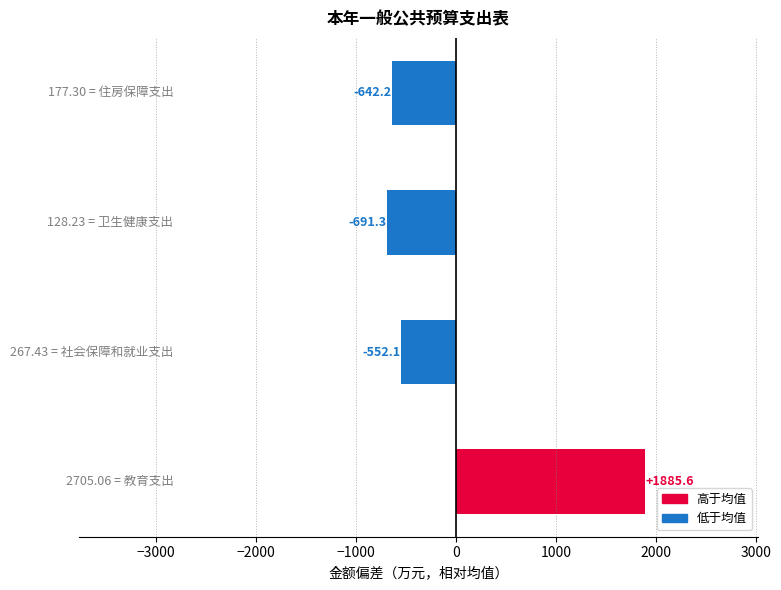

What is the difference between the maximum and second lowest values?

2527.8